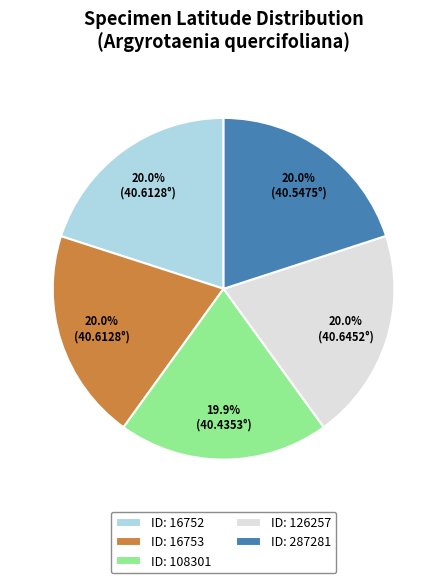

How many slices are in this pie chart?

5